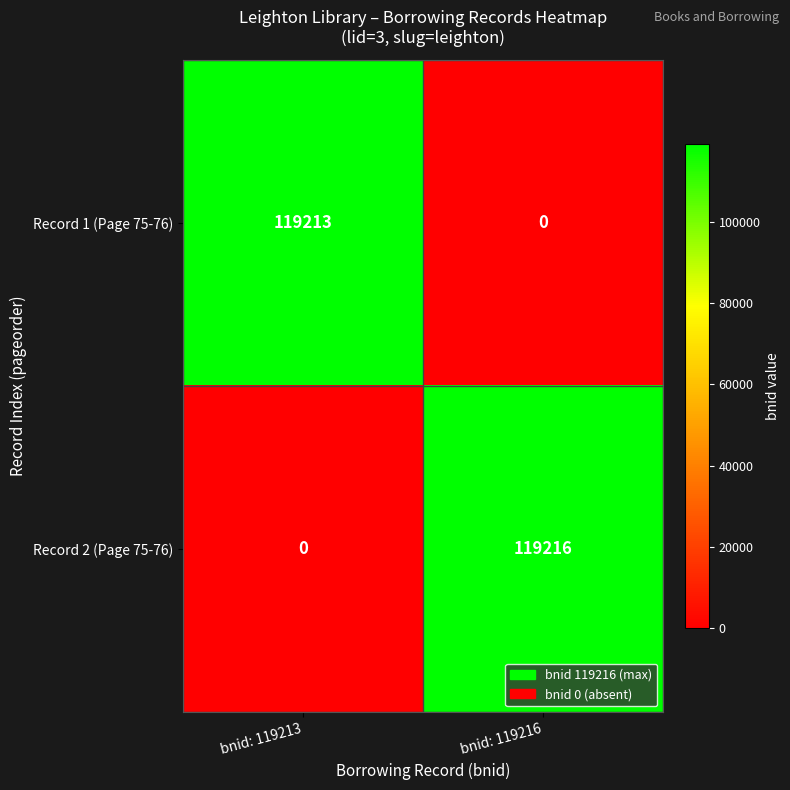

Which series has the widest spread of values?

Record 2 (Page 75-76)